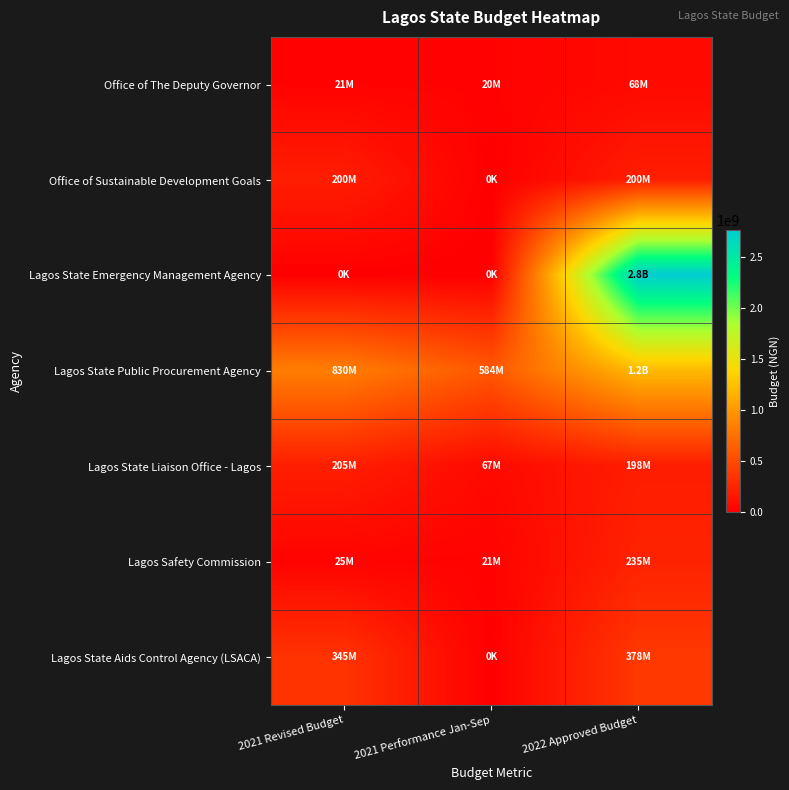

At which category does the chart reach its peak across all series?

2022 Approved Budget